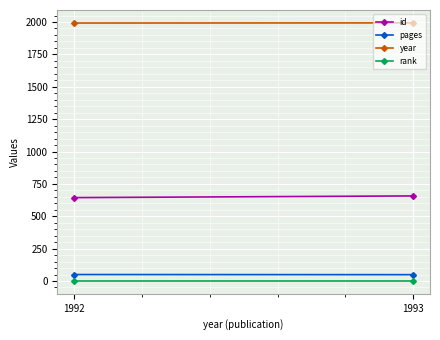

Rank the series at 1993 from lowest to highest value.

rank, pages, id, year